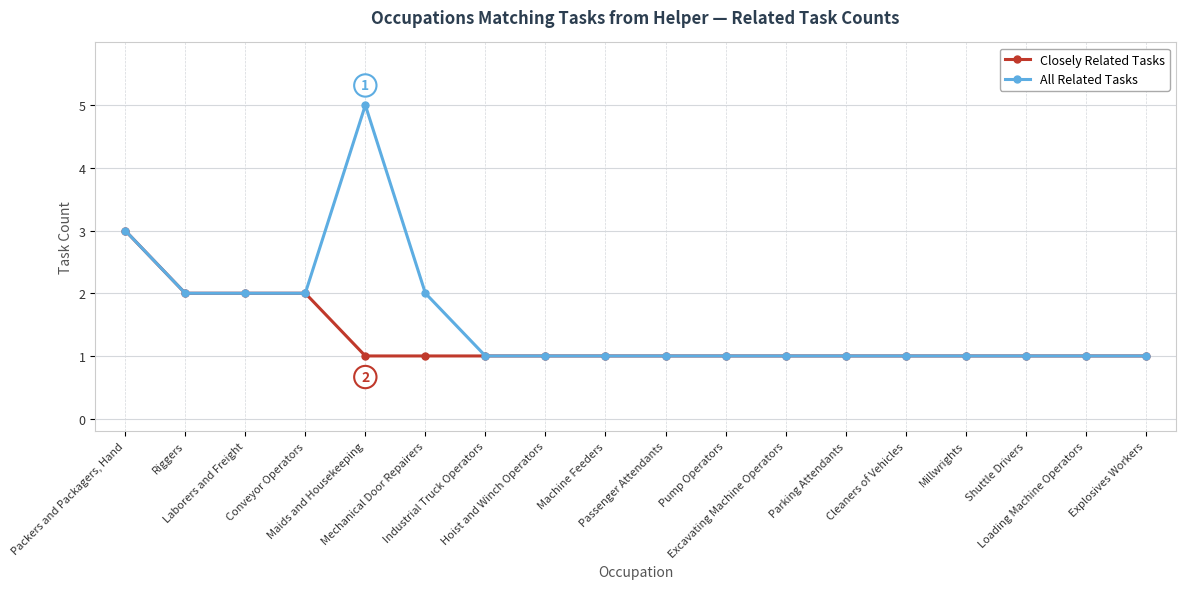

At which category does the chart reach its peak across all series?

Maids and Housekeeping